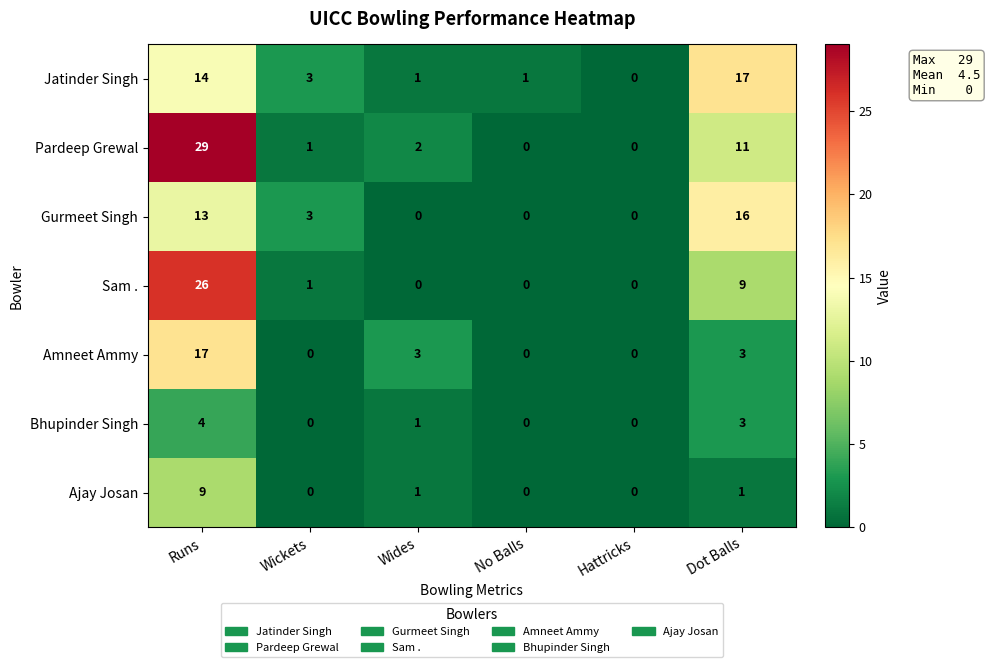

The Amneet Ammy series shows 17 at Runs. True or false?

True